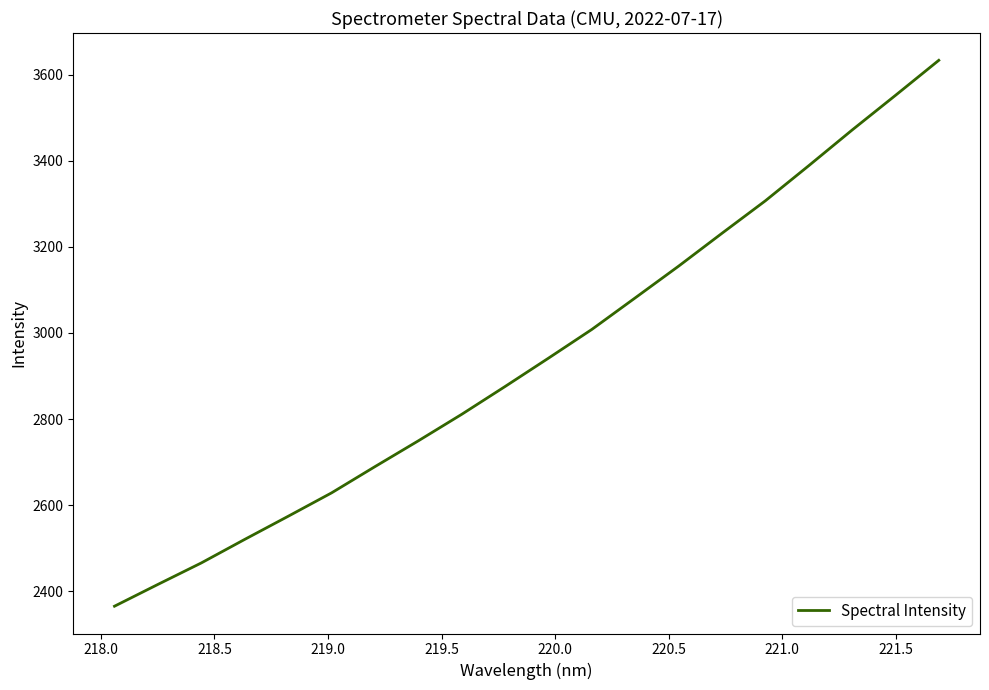

What is the smallest value displayed?

2365.3